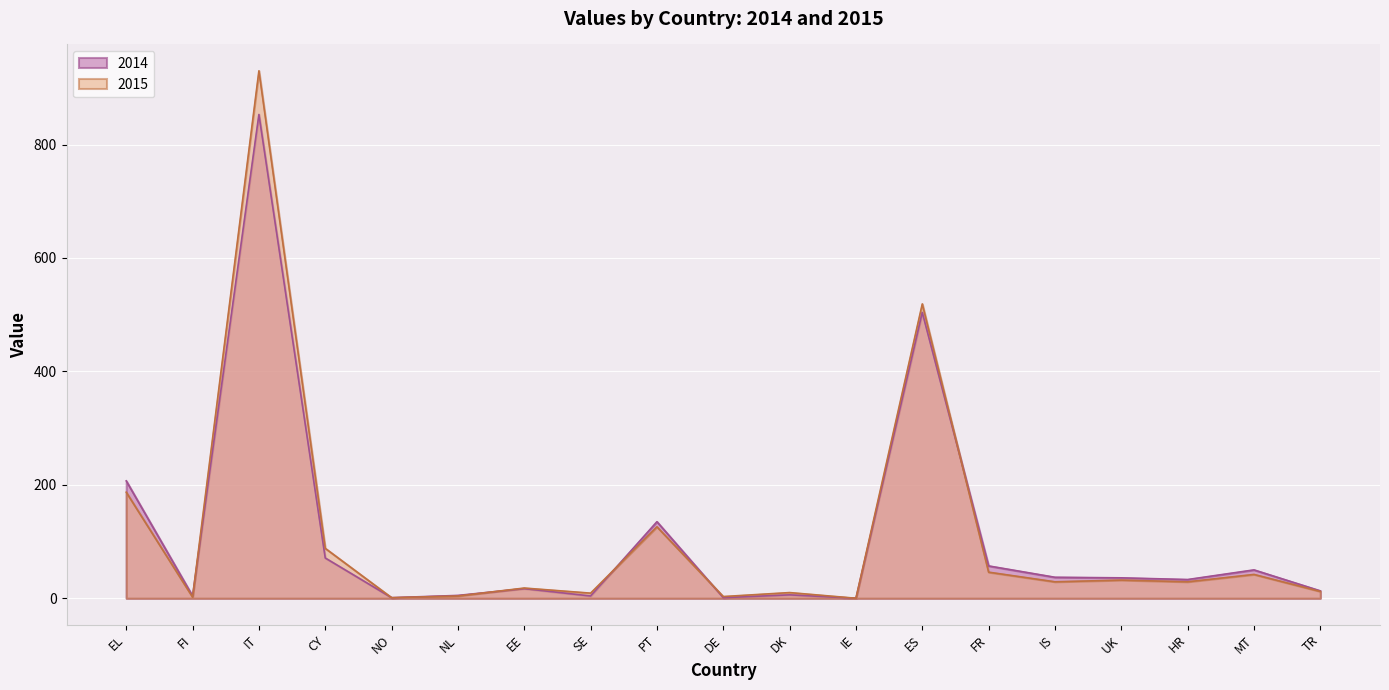

After their last crossing, which series has the higher values: 2014 or 2015?

2014